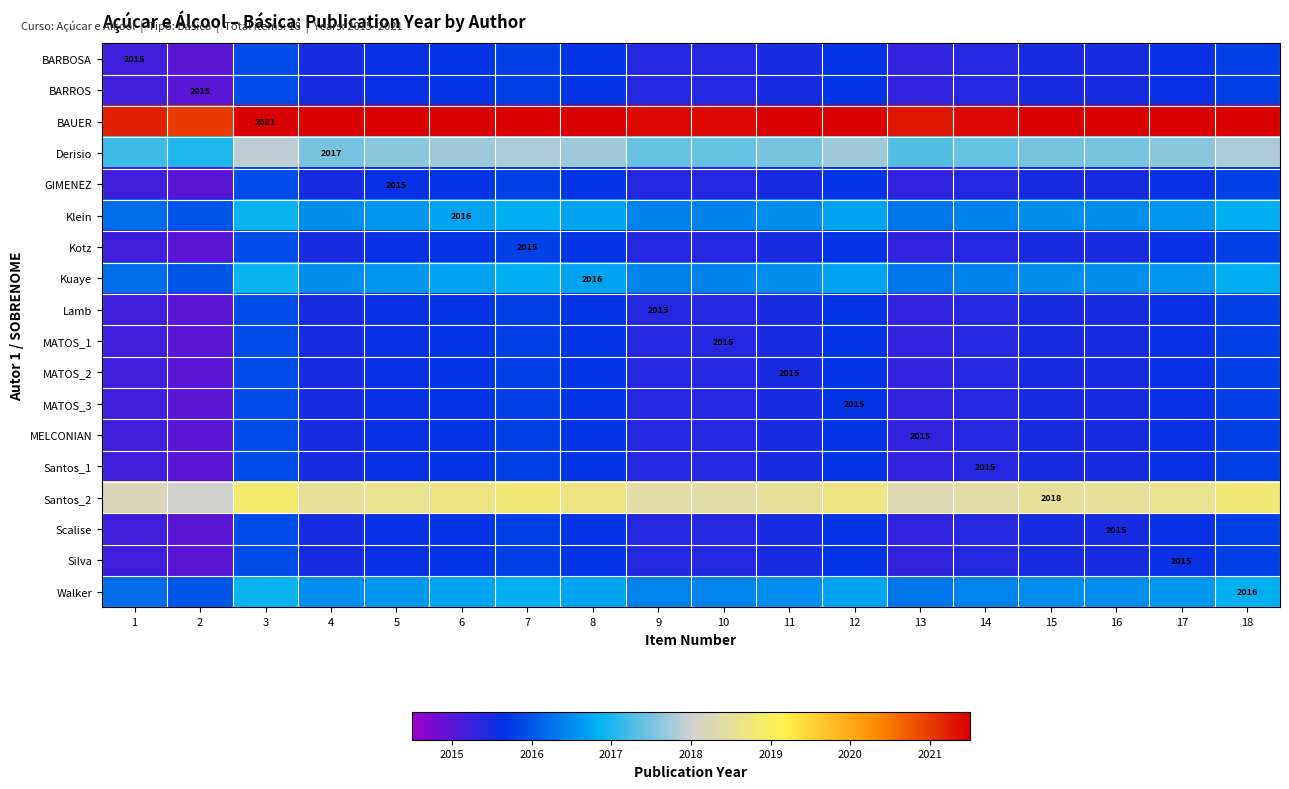

Is it true that BAUER equals 1269.4 at 3?

False